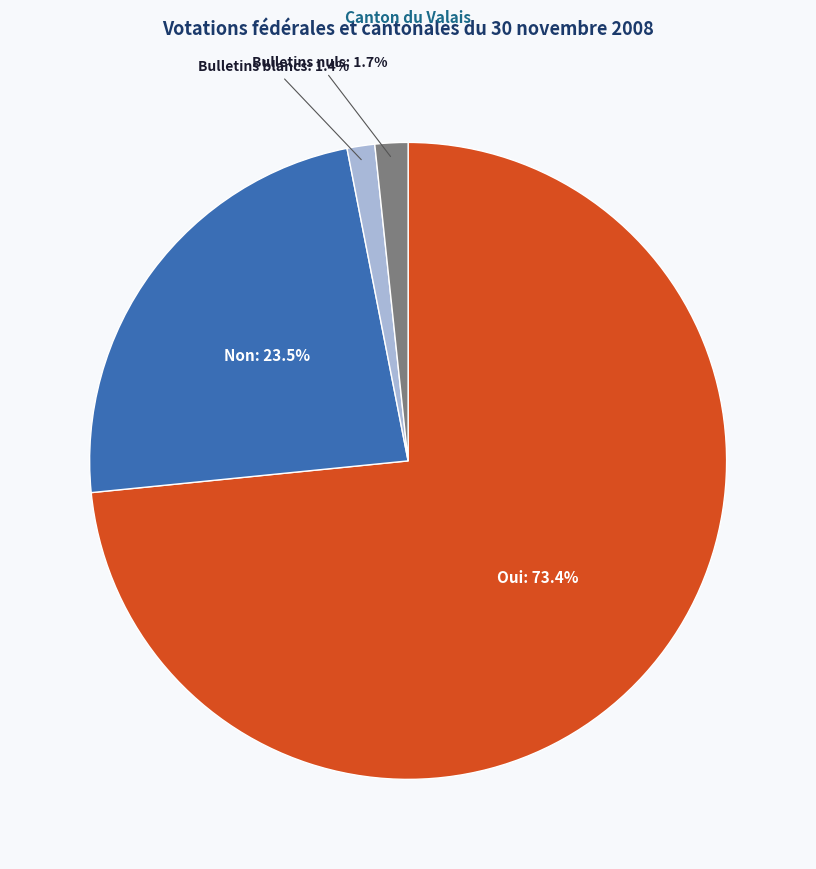

What percentage do Non and Bulletins blancs together represent?

24.9%